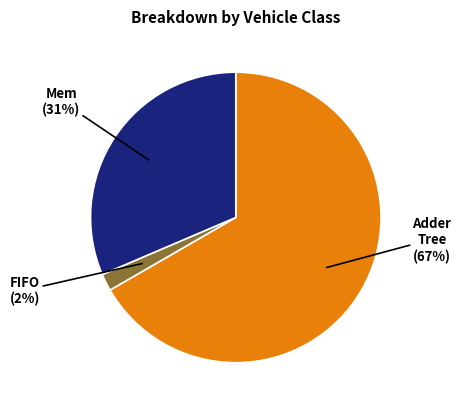

Is there any slice that represents more than half of the pie?

Yes